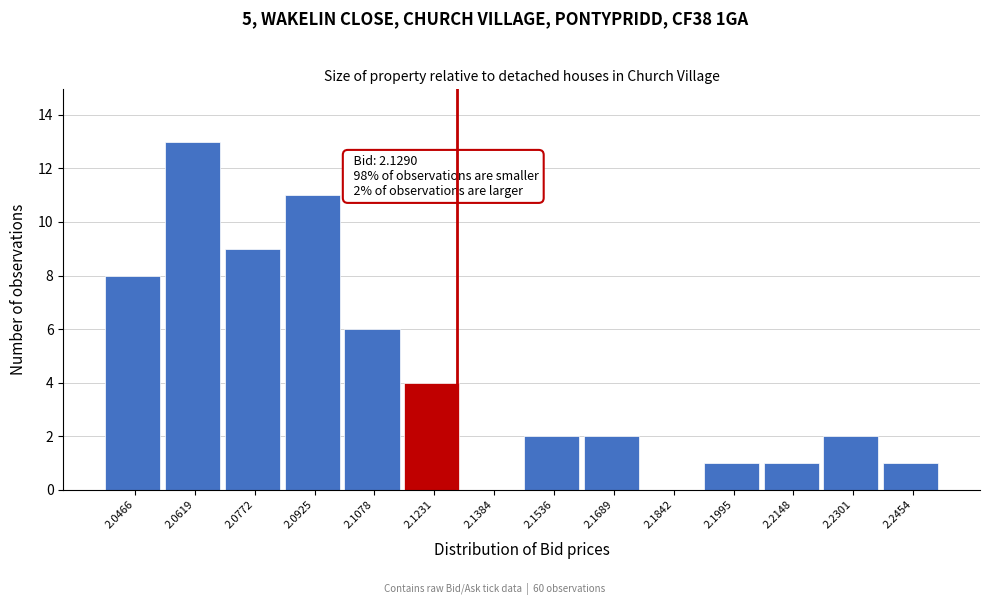

Over which range of the x-axis is the bar tallest?

2.054 to 2.070